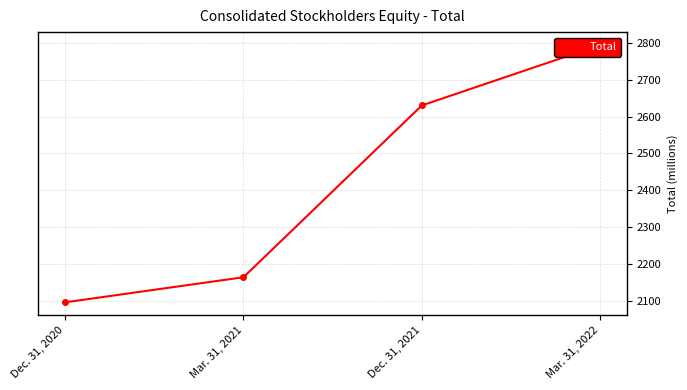

Reading left to right, list all the values displayed in this chart.

2096	2164	2630	2794